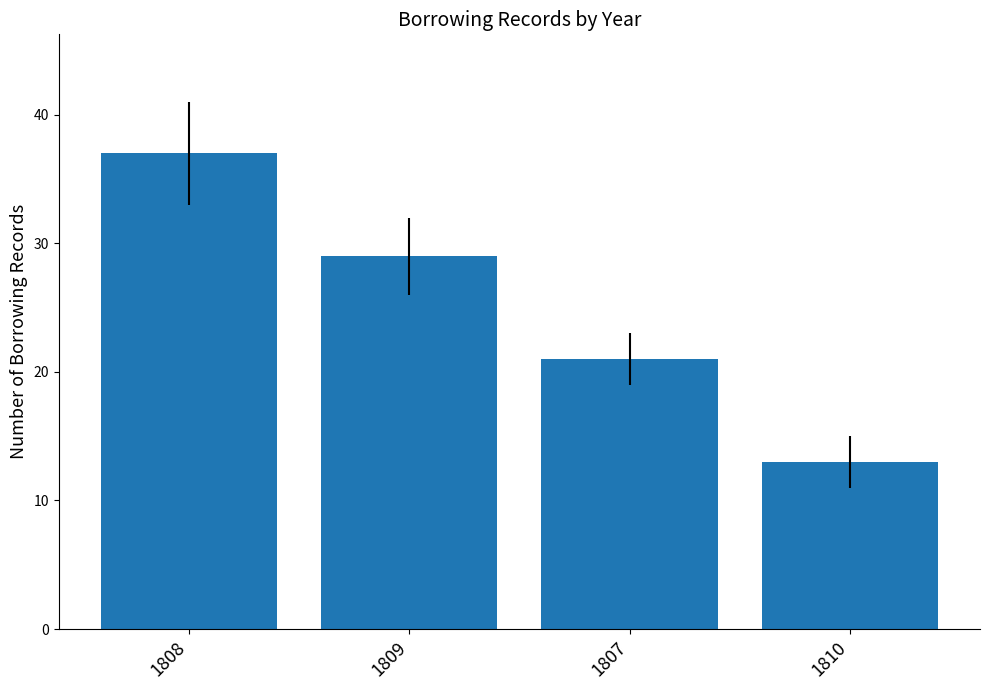

True or false: the data shows 31 at 1807.

False